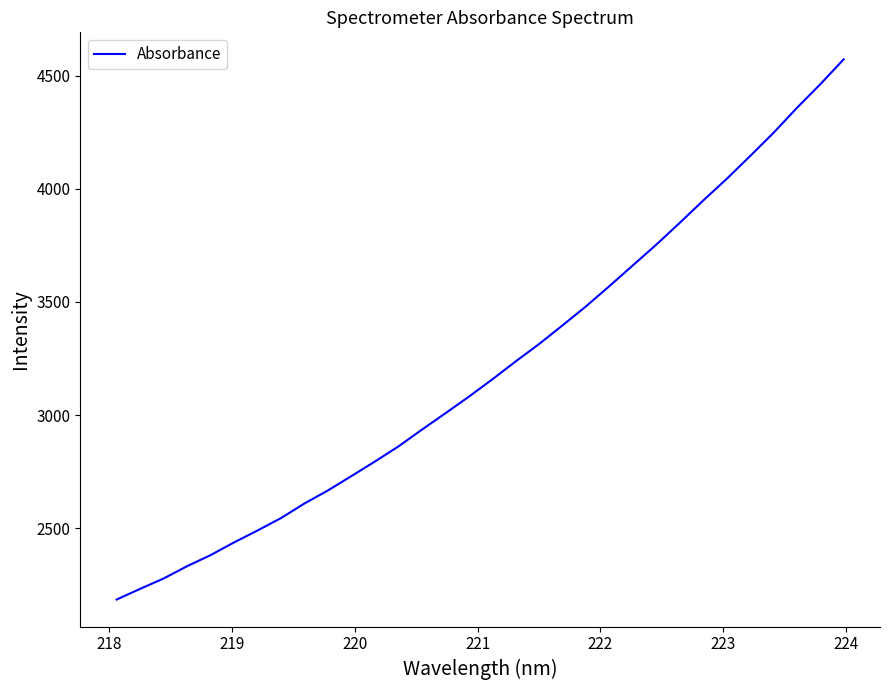

What is the smallest value displayed?

2185.4